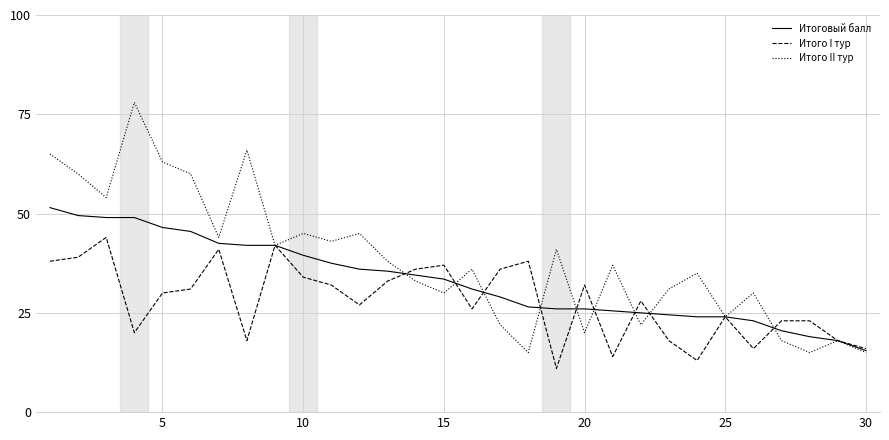

What is the greatest value displayed?

78.0